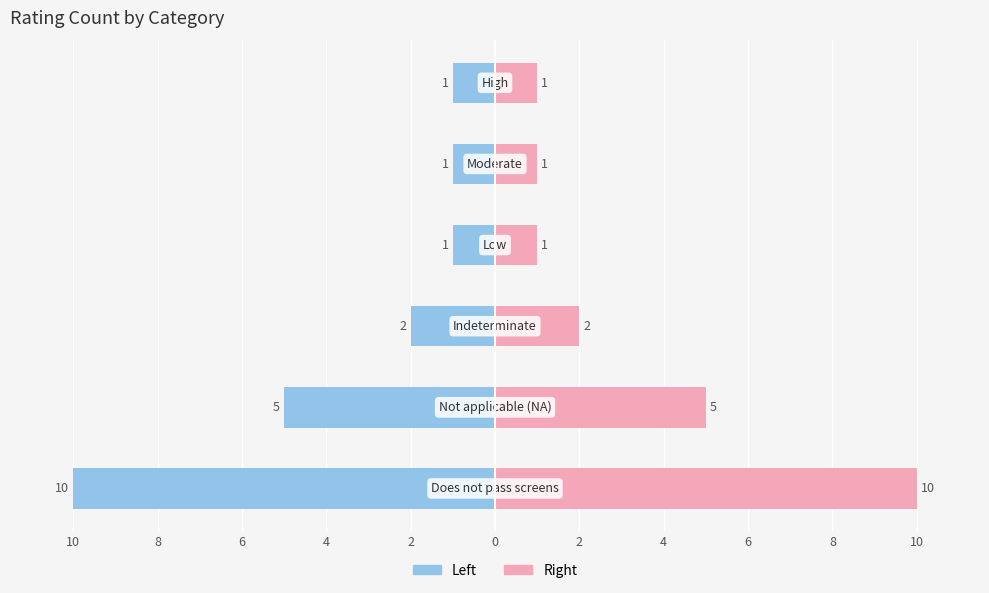

Between 10 and 0, which series saw the biggest shift?

Count (Left)